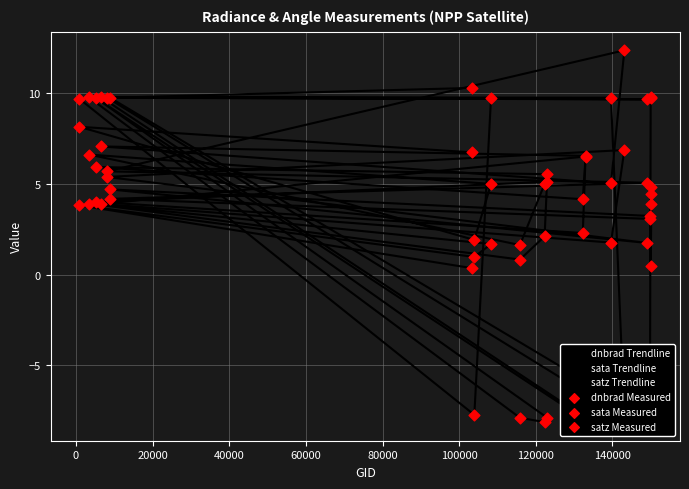

Which series contains the highest Y value?

dnbrad Trendline